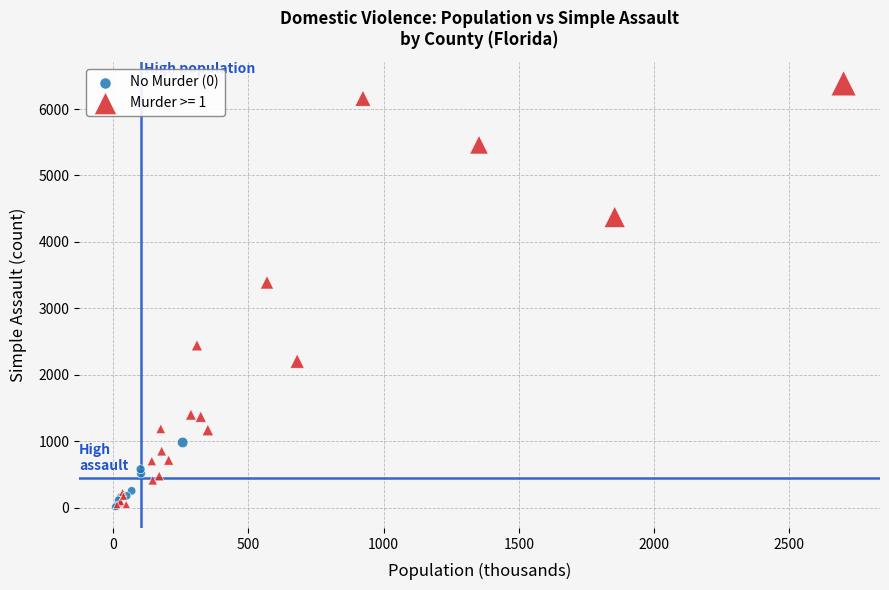

Which series contains the highest Y value?

Murder >= 1